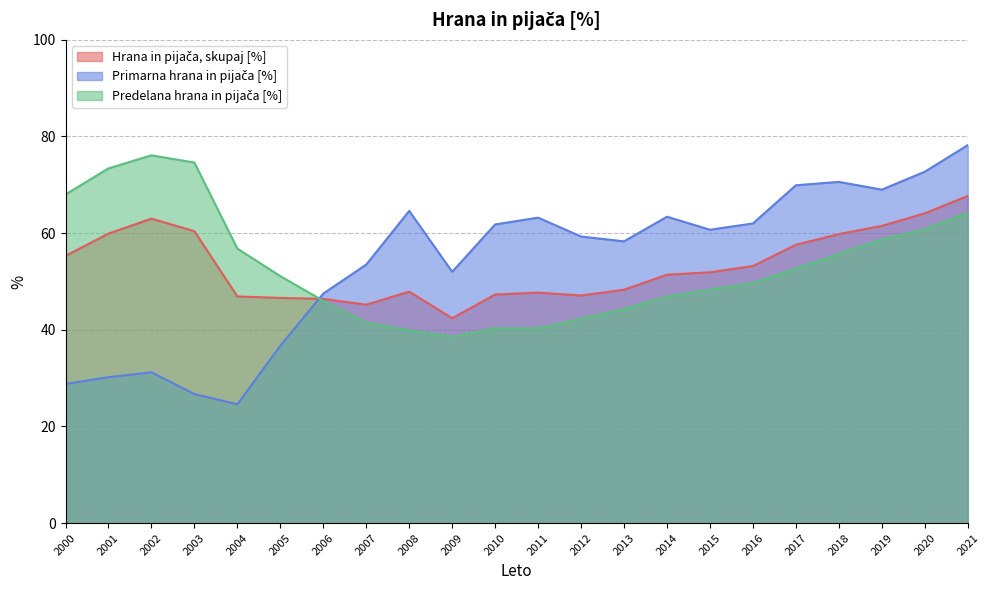

What is the greatest value displayed?

78.2